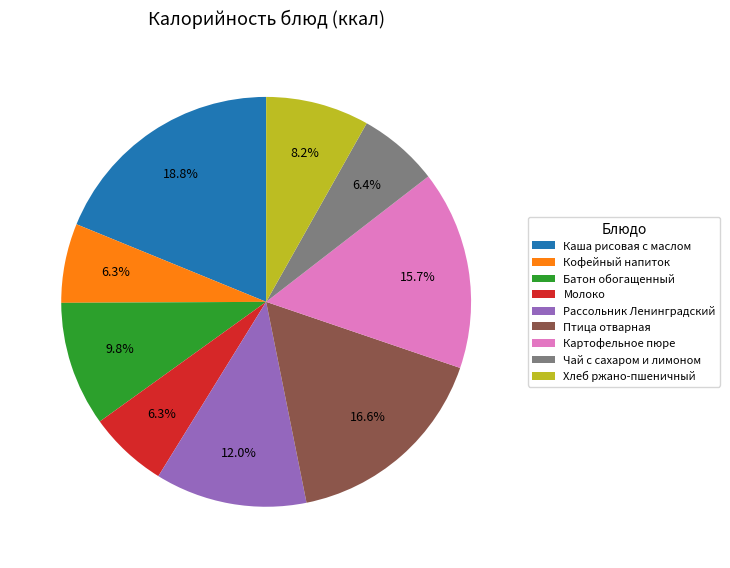

Which slice is the largest?

Каша рисовая с маслом